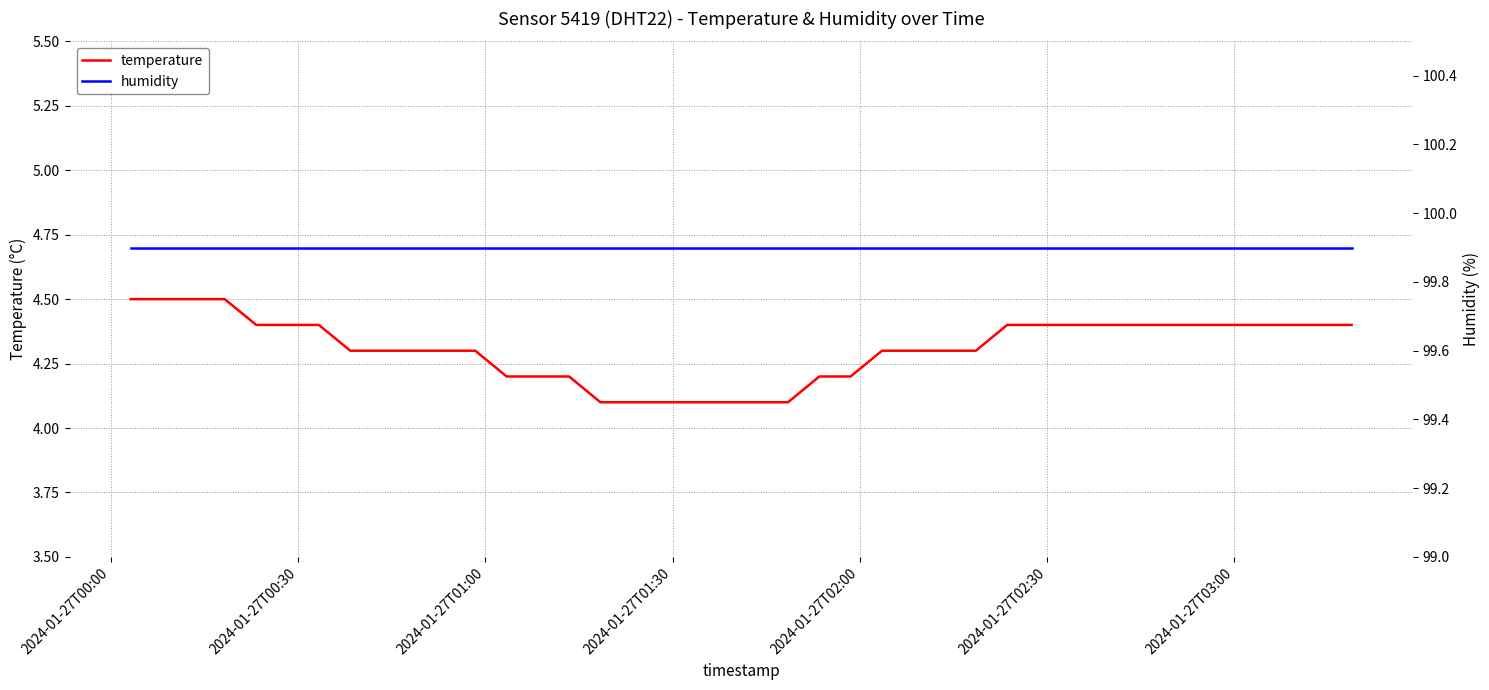

Count the temperature values in the range 4 to 5.

40